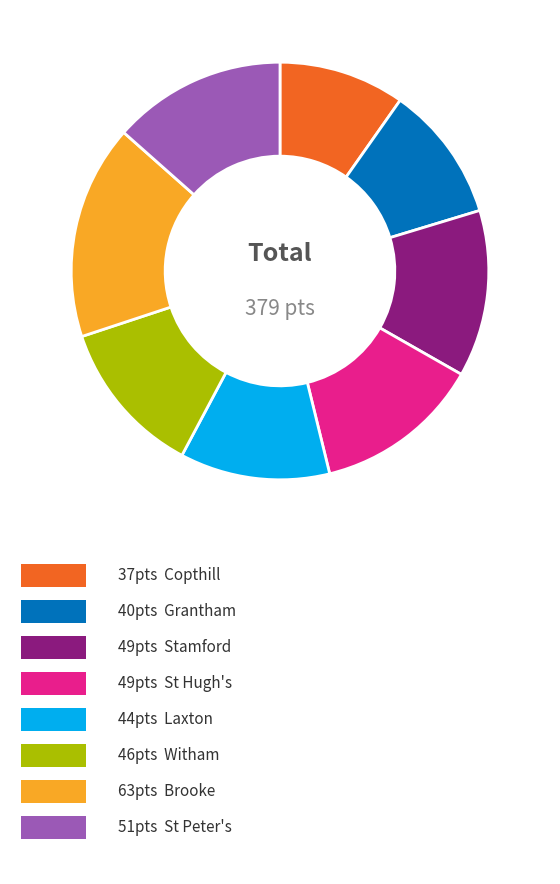

How many slices are in this pie chart?

8